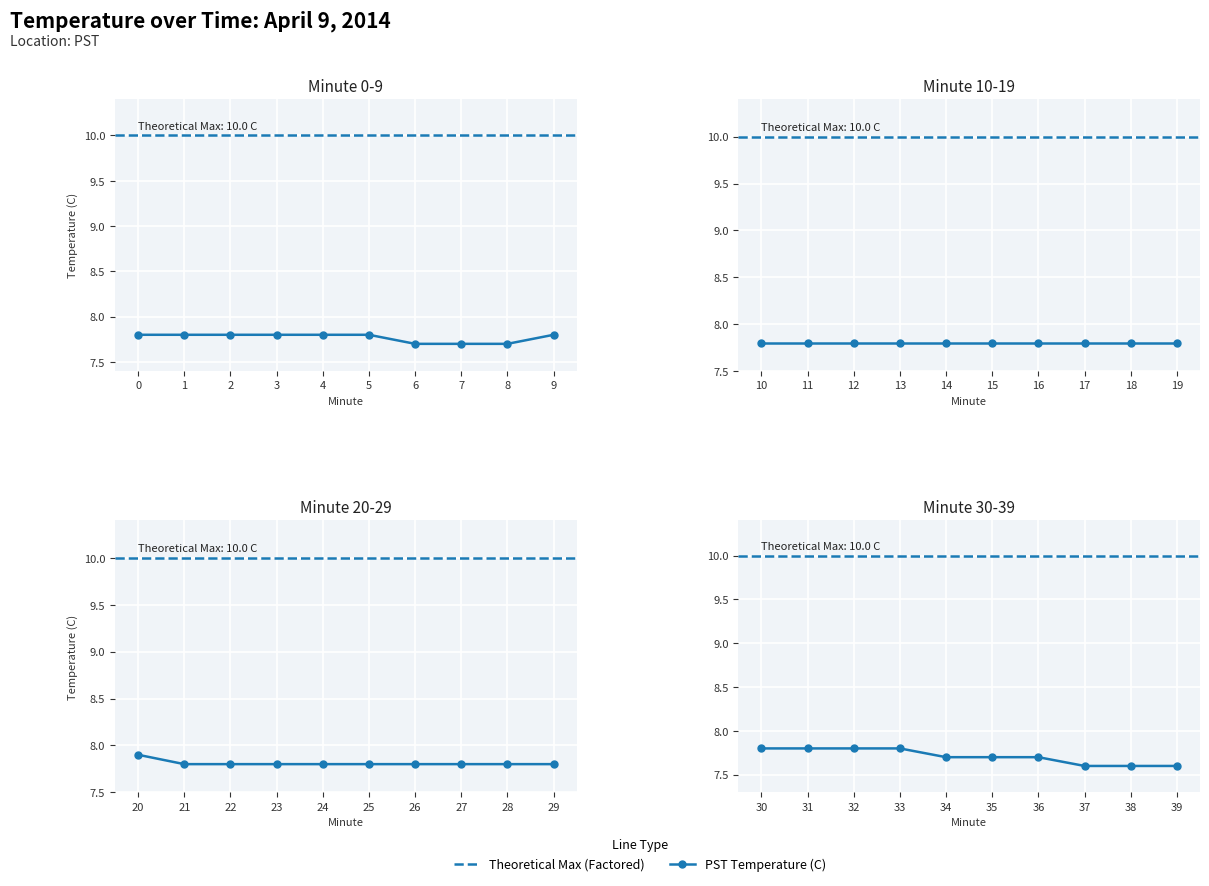

True or false: Hour 0 avg temp and Theoretical Max cross at least once.

False